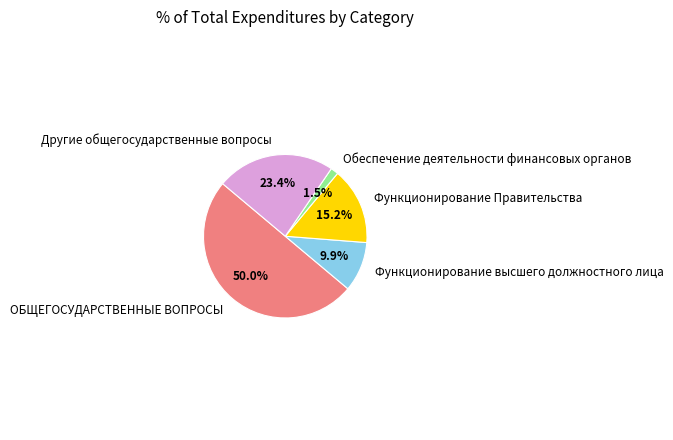

Which slice is the smallest?

Обеспечение деятельности финансовых органов